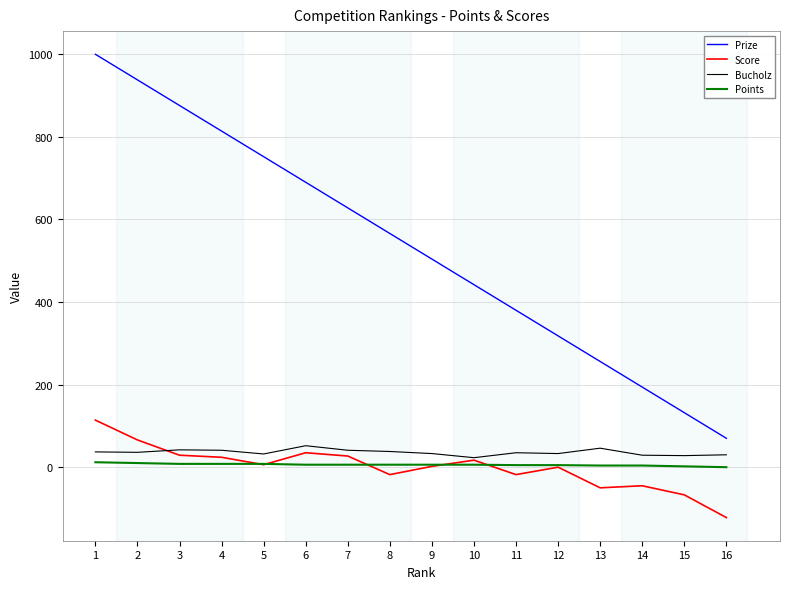

True or false: Points and Prize cross at least once.

False